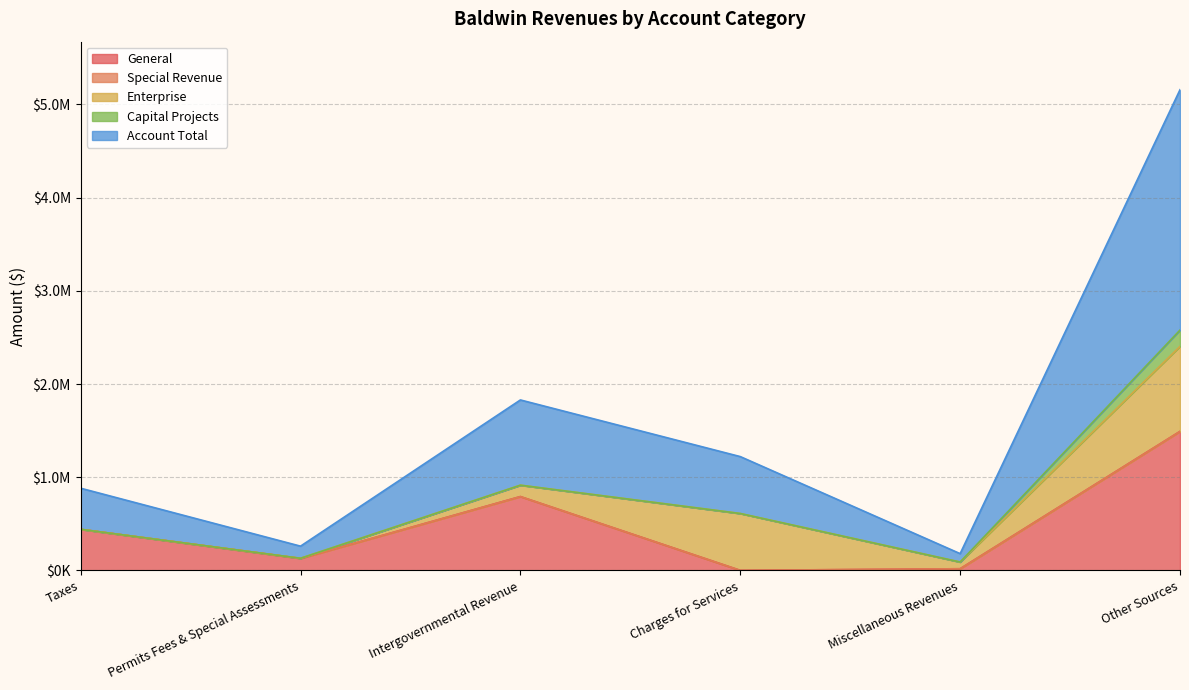

Reading left to right, extract all data points from this chart.

General: 441141	128780	792614	811	18067	1491922
Special Revenue: 0	0	0	0	0	0
Enterprise: 0	1455	122103	609980	72029	912425
Capital Projects: 0	0	0	0	0	174693
Account Total: 441141	130235	914717	610791	90096	2579040